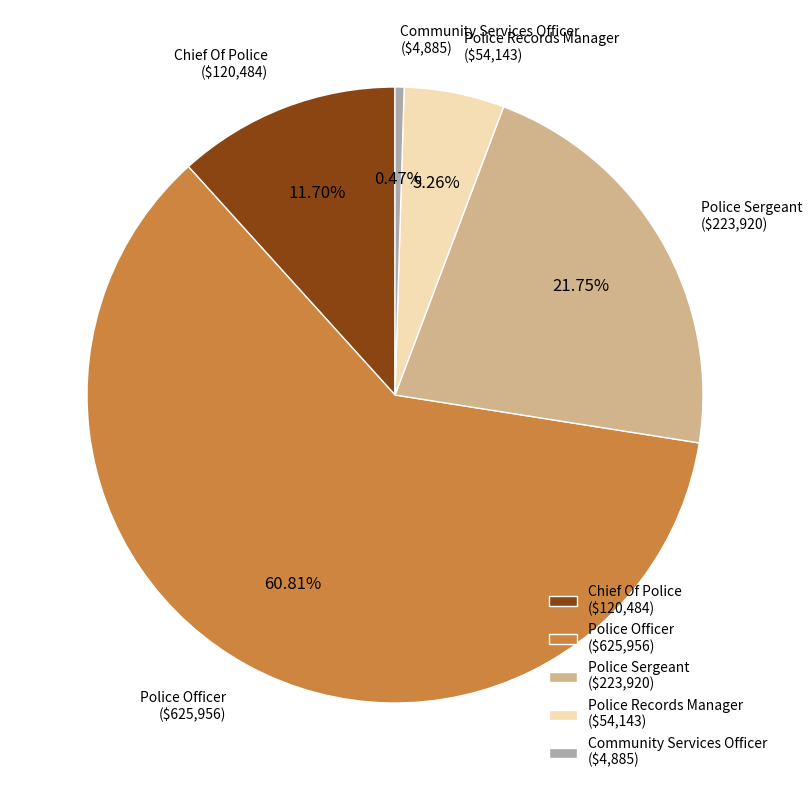

To the nearest percent, what is the difference between the Police Officer and Chief Of Police slice percentages?

49%